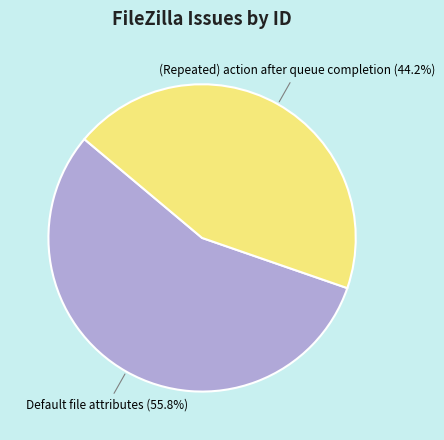

Does any single category account for the majority?

Yes